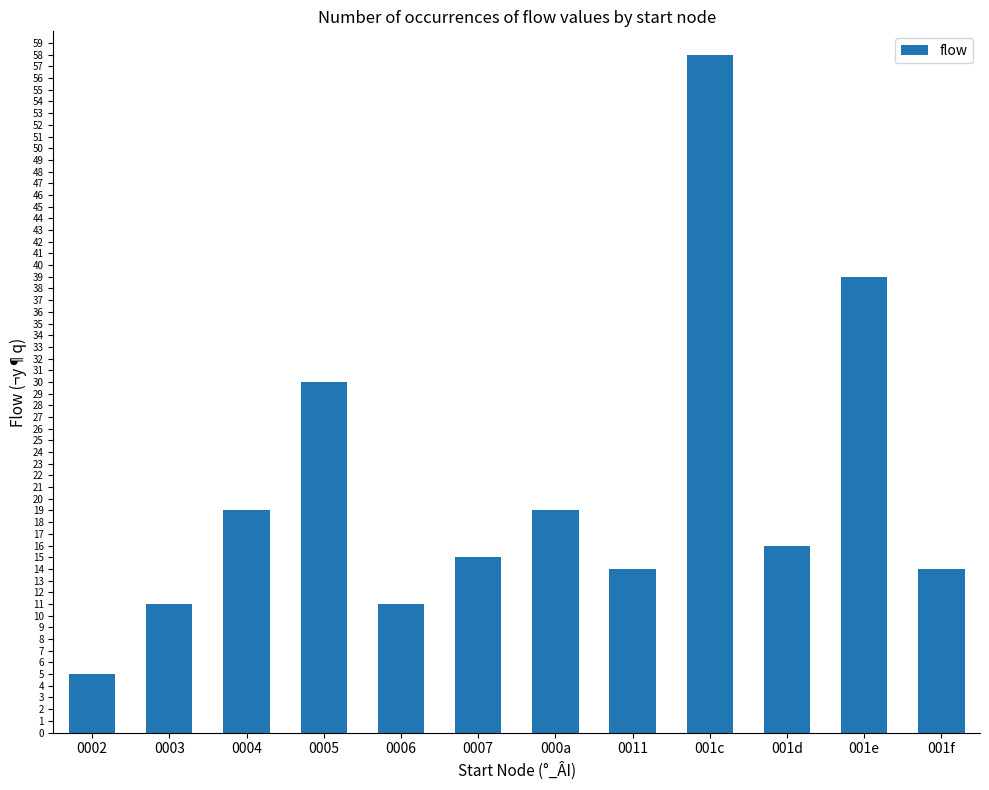

What is the difference between the values at 001f and 000a?

5